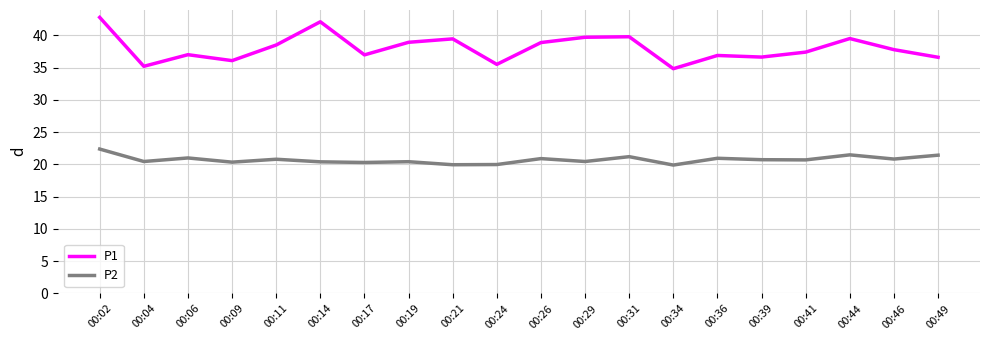

What is the difference between the maximum and minimum values in the P2 series?

2.5